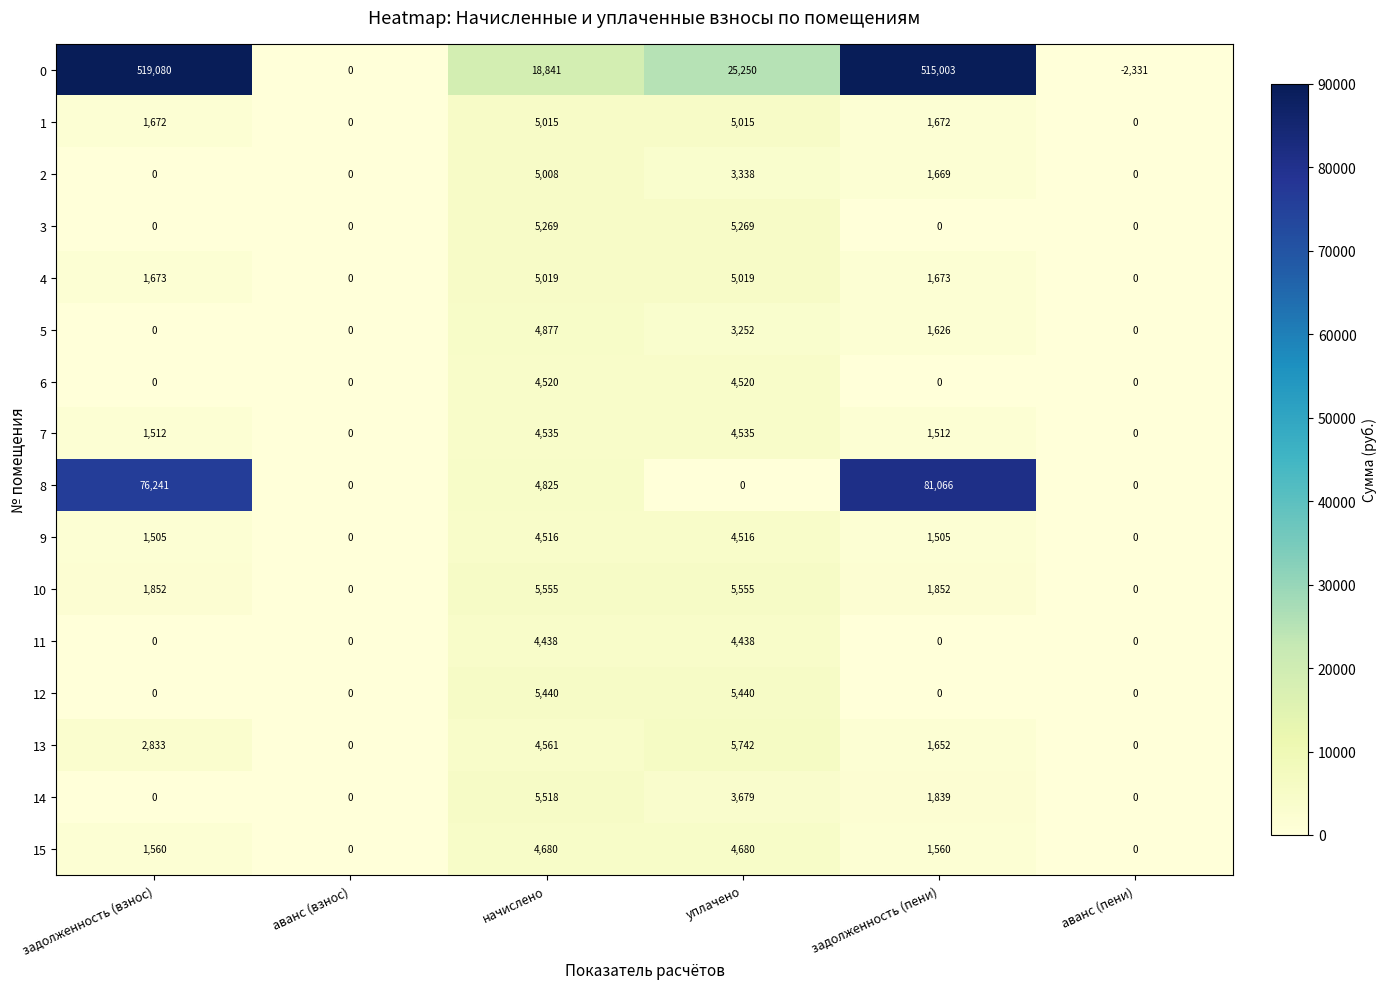

List the series in order of their peak value, lowest first.

11, 9, 6, 7, 15, 5, 2, 1, 4, 3, 12, 14, 10, 13, 8, 0